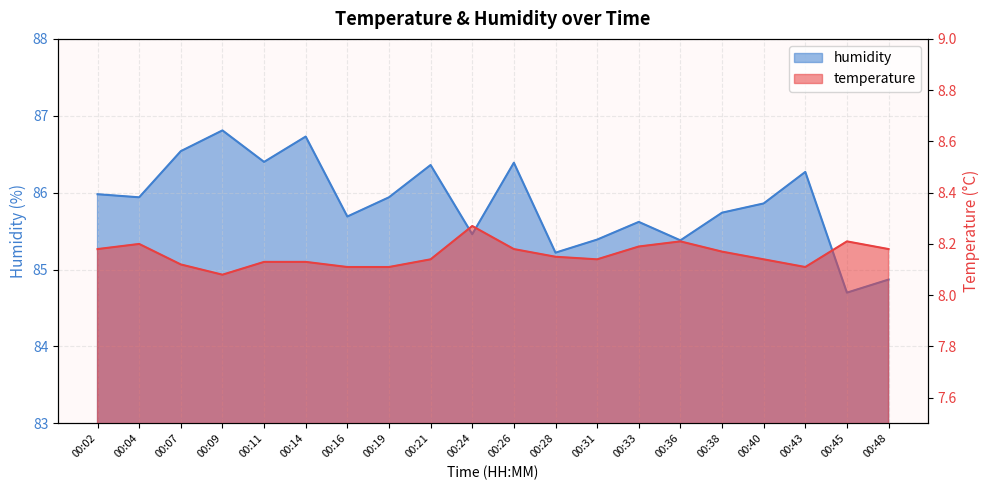

Which series changed the most between 00:26 and 00:43?

humidity